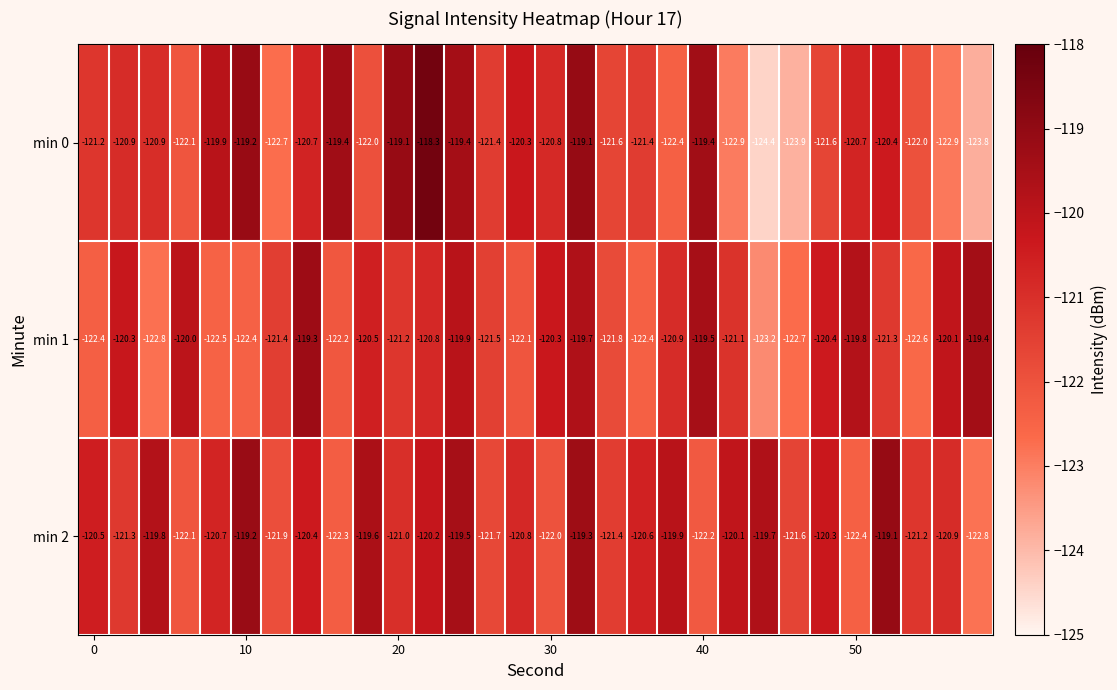

At how many categories does at least one series exceed -123?

30